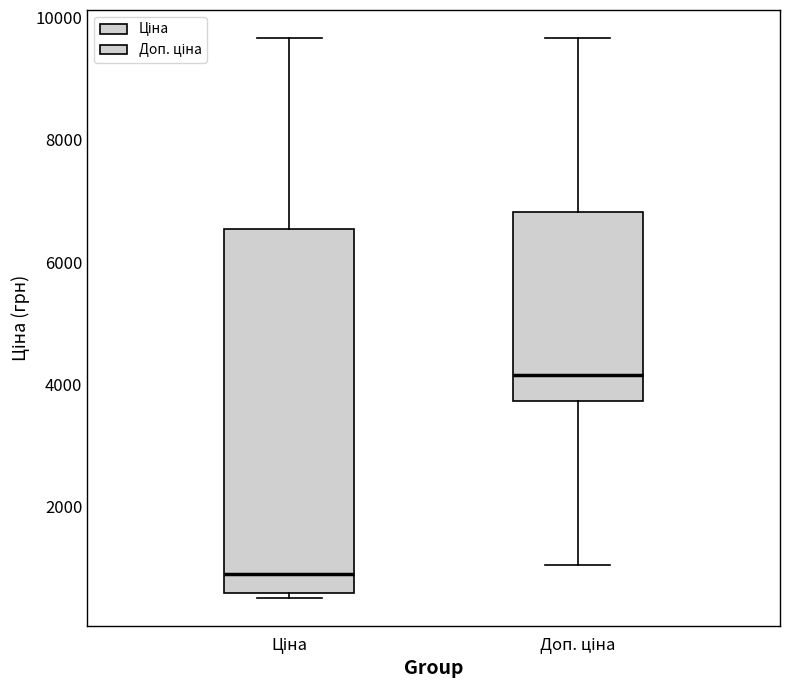

Which box is the tallest, from its lower edge to its upper edge?

Ціна